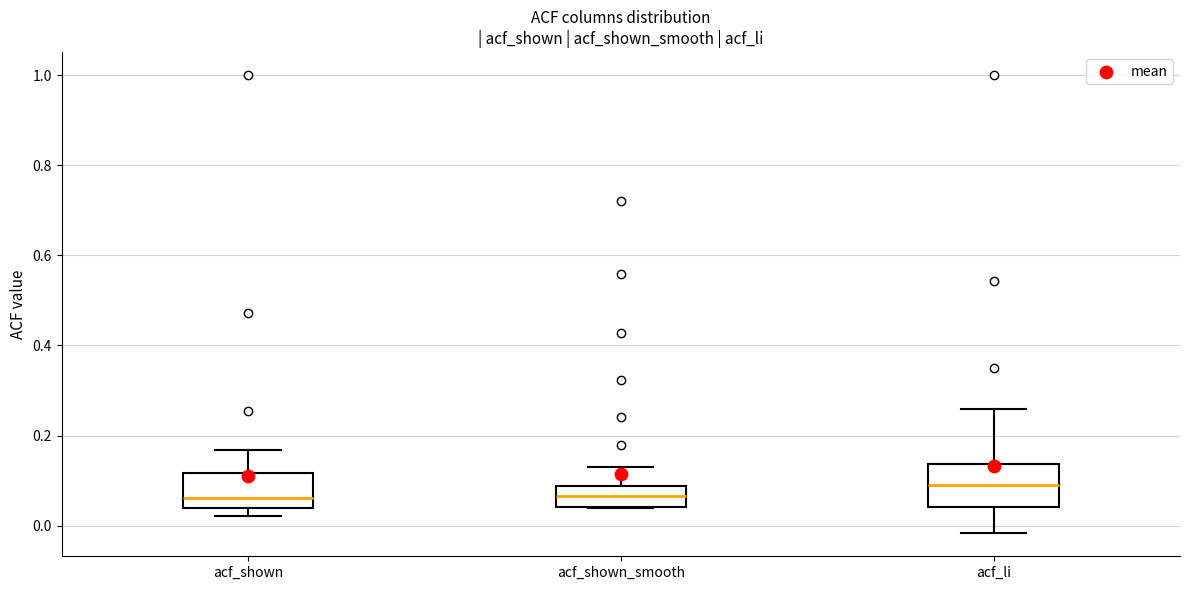

Reading left to right, transcribe this box plot: for each box, give where its median line is, the range the box spans, and where its two whiskers end, as read against the y-axis. The values are not printed on the chart, so give them approximately, as read against the axis.

acf_shown: median 0.06, box 0.04 to 0.12, whiskers 0.02 to 0.16
acf_shown_smooth: median 0.06, box 0.04 to 0.08, whiskers 0.04 to 0.14
acf_li: median 0.10, box 0.04 to 0.14, whiskers -0.02 to 0.26